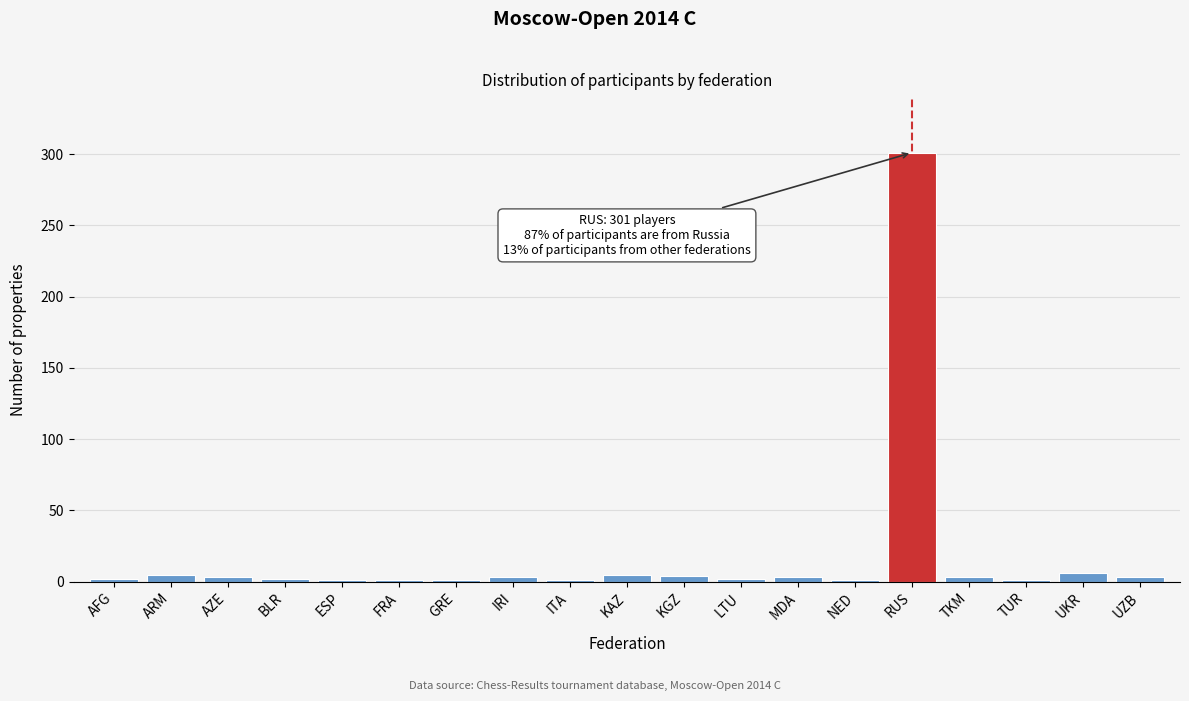

At which category does the chart reach its peak across all series?

RUS